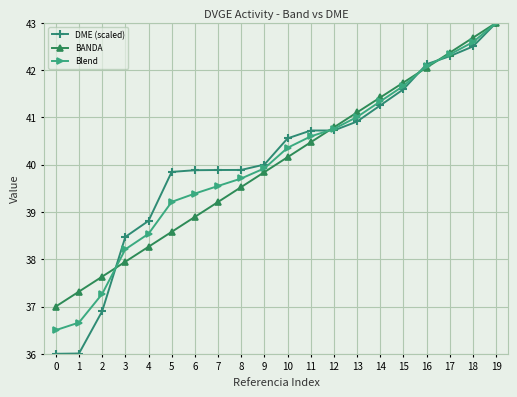

Is it true that BANDA equals 37.9 at 3?

True